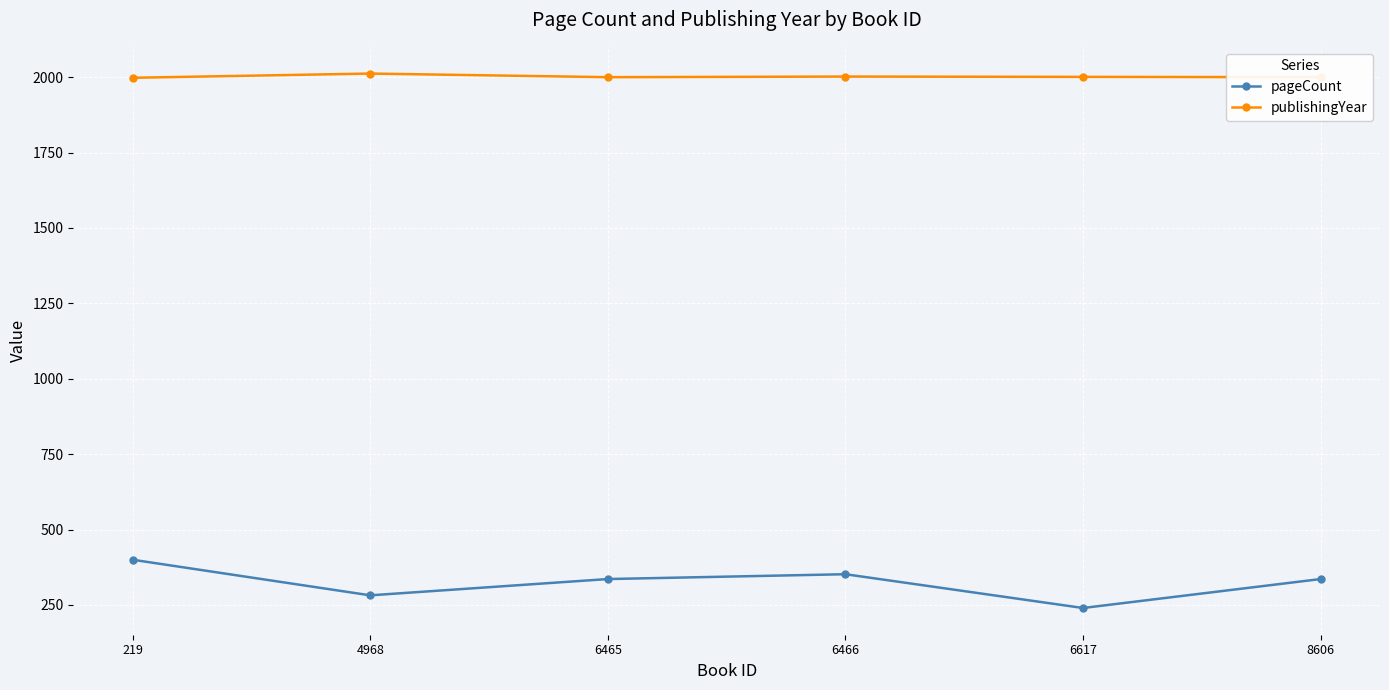

What is the total value across all series at 219?

2398